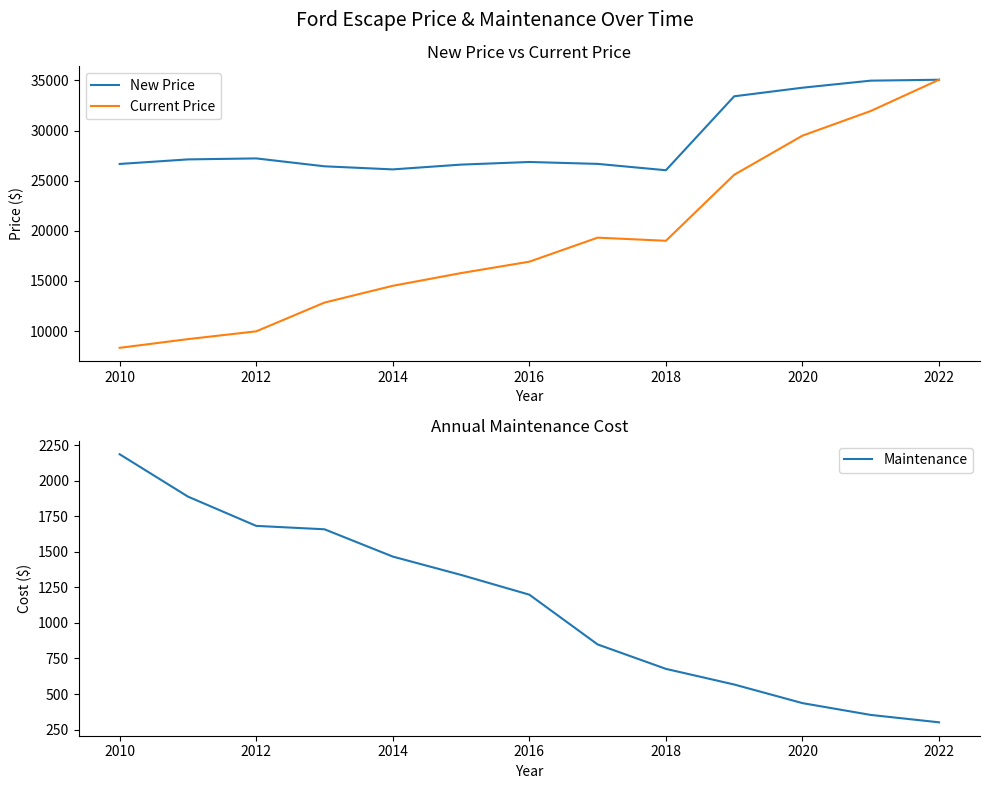

What is the minimum value for Current Price?

8336